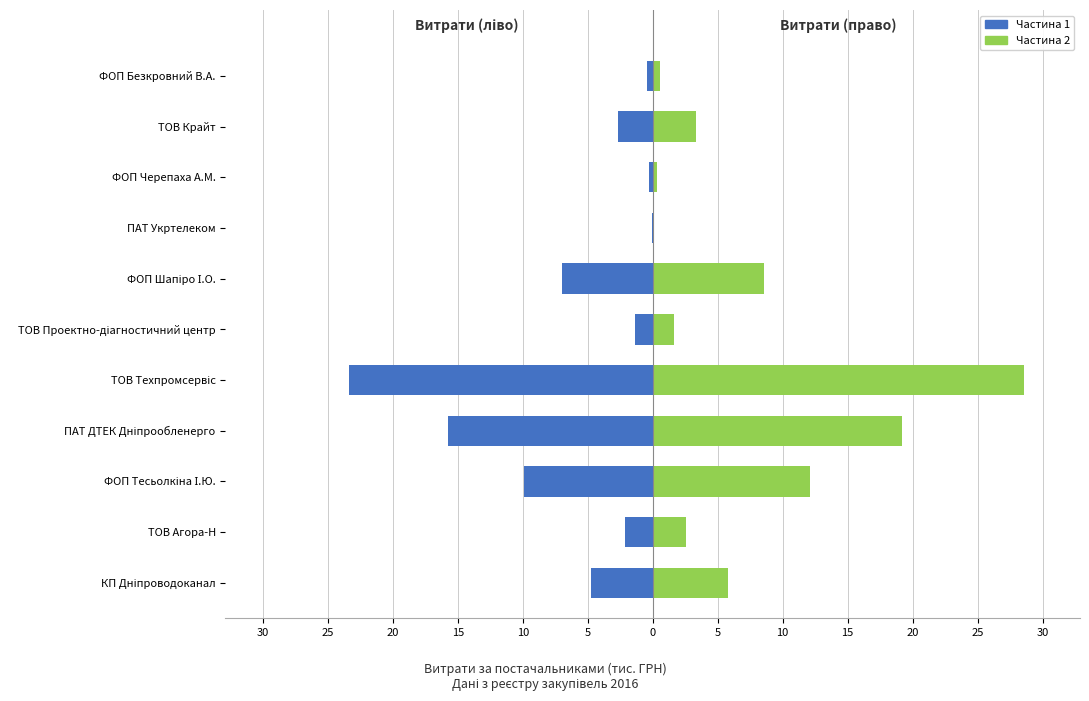

Which series has the largest total across all categories?

Частина 2 (витрати)